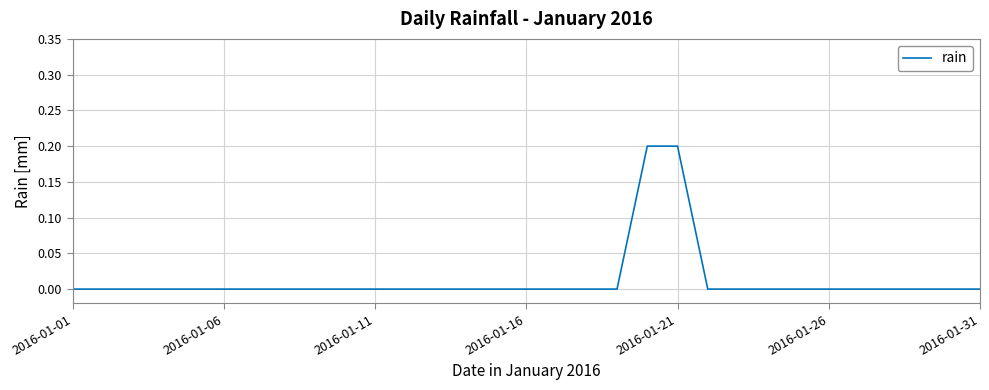

How many lines are shown in the chart?

1